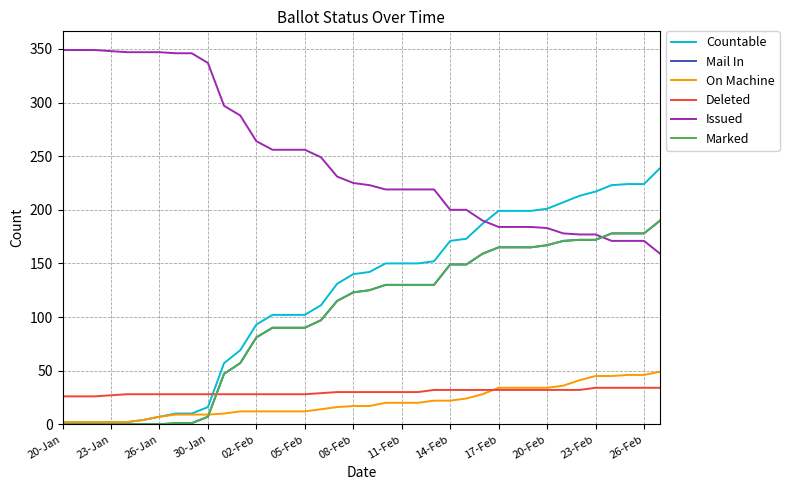

Does the chart have visible grid lines?

Yes